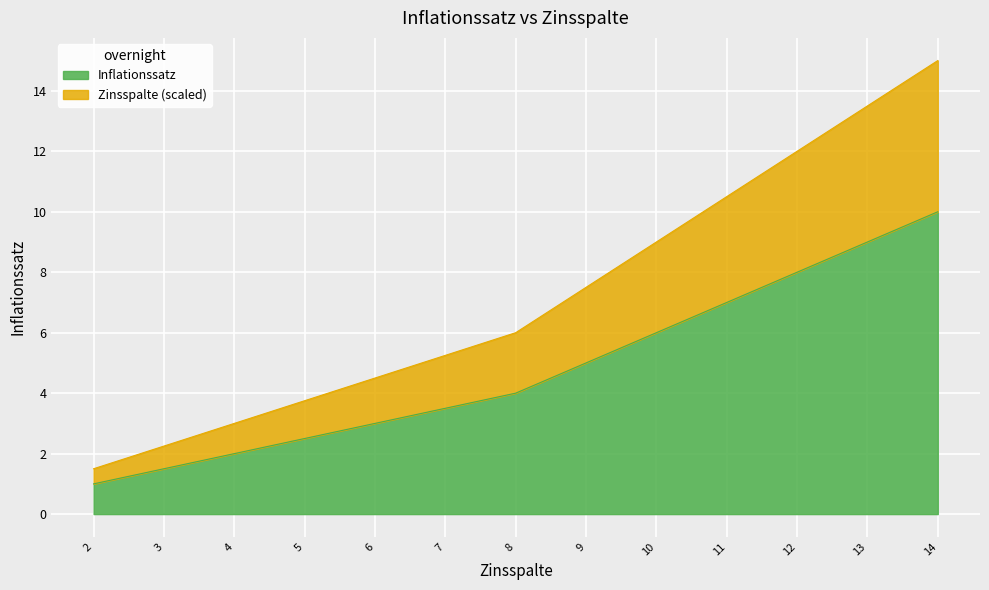

What is the value of the 3rd point from the left?

2.0